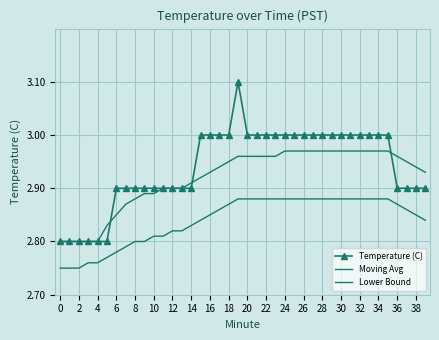

How many data points in Temperature (C) are less than 3?

19